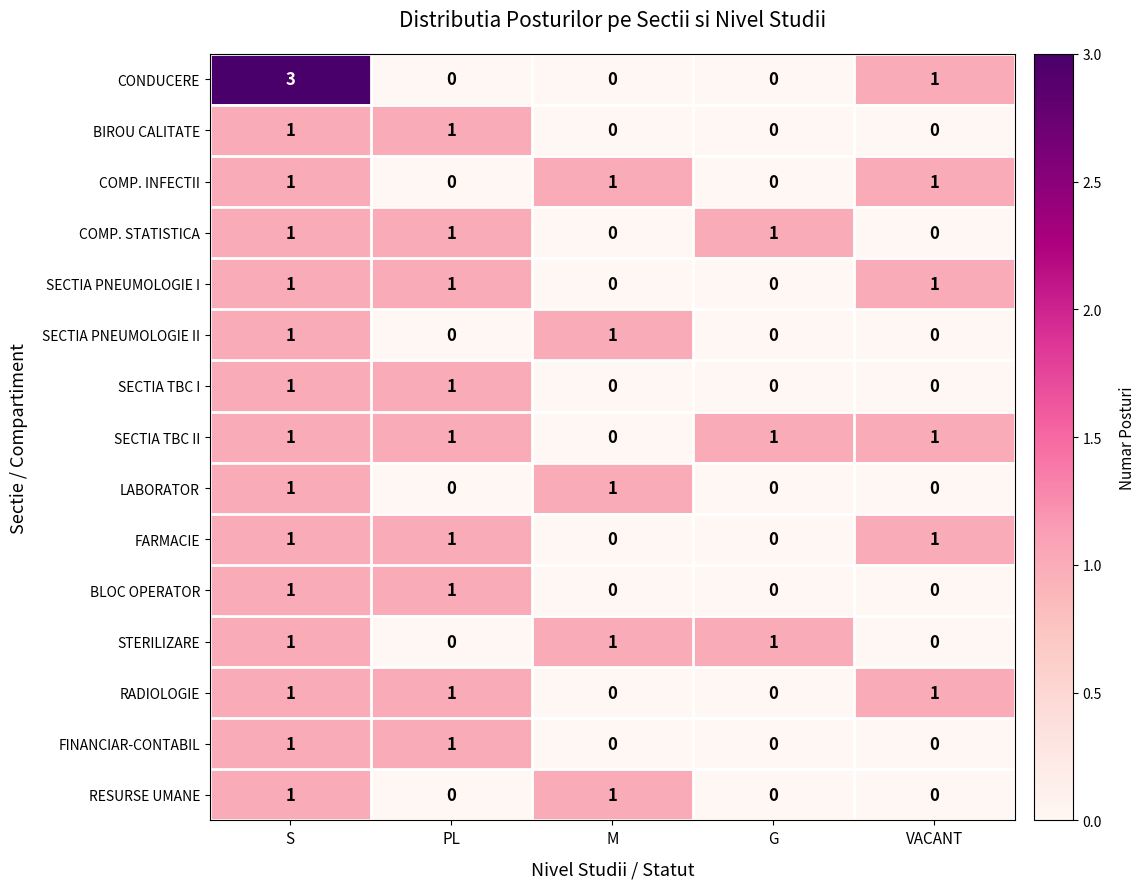

True or false: CONDUCERE has a value of 3 at S.

True